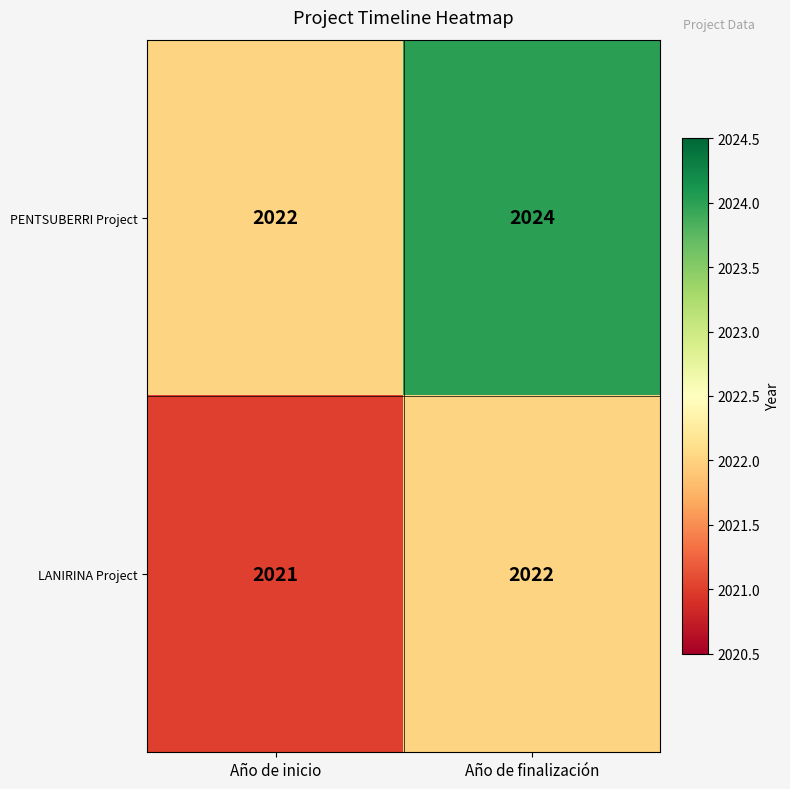

Count the number of data series in this chart.

2